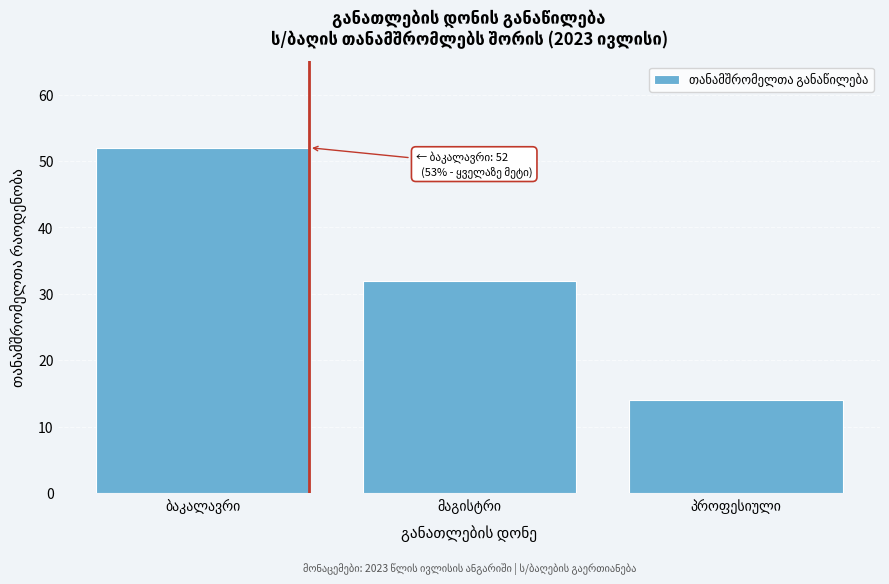

Reading left to right, list all the values displayed in this chart.

52	32	14